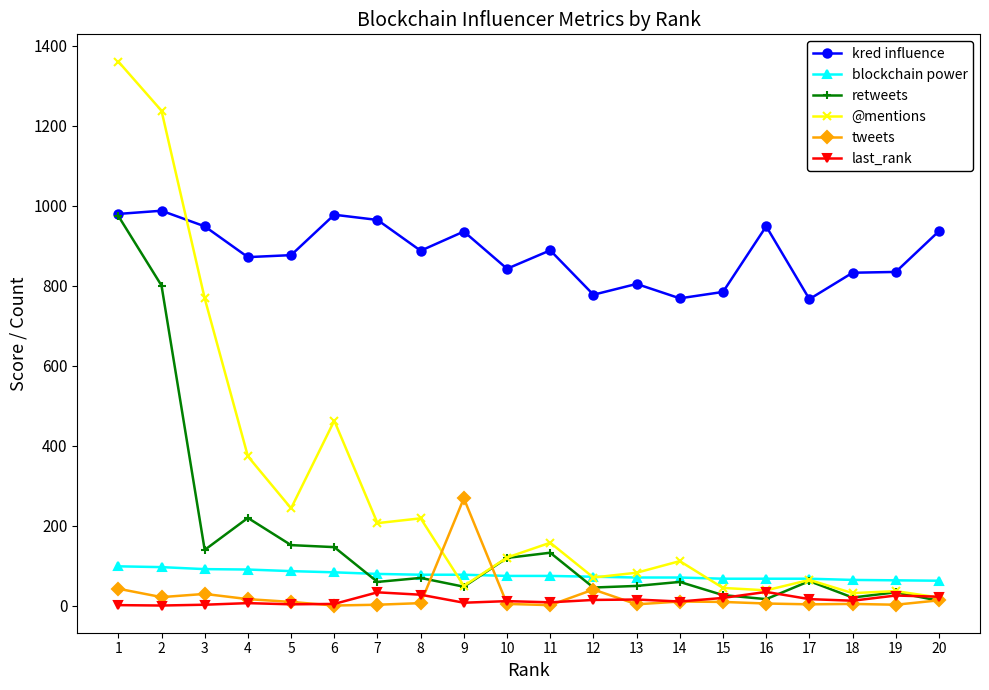

Is the value of blockchain power at 10 greater than the value of tweets at 15?

Yes